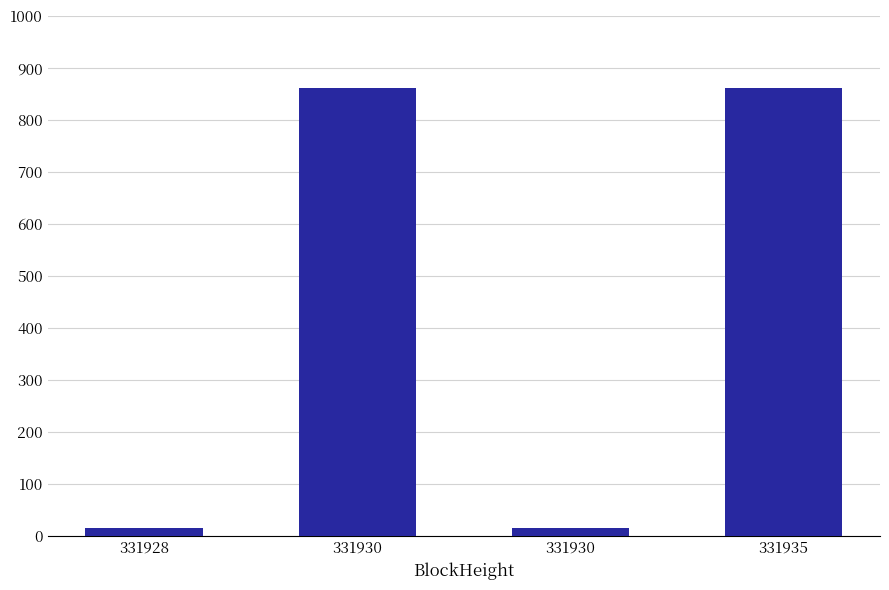

How many bars are there in total?

4